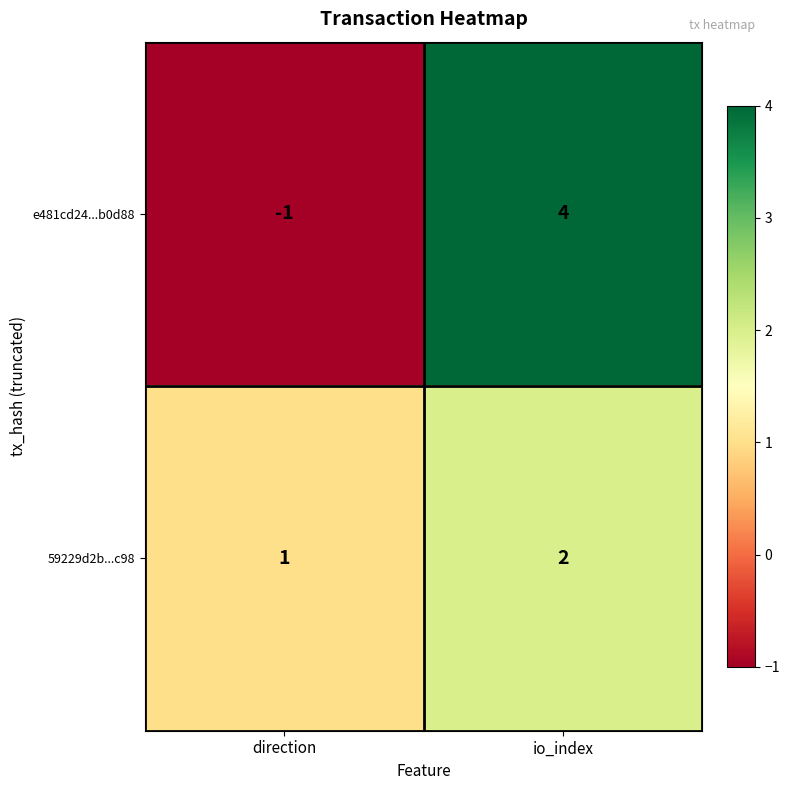

Which series has the largest range (max minus min)?

e481cd24...b0d88